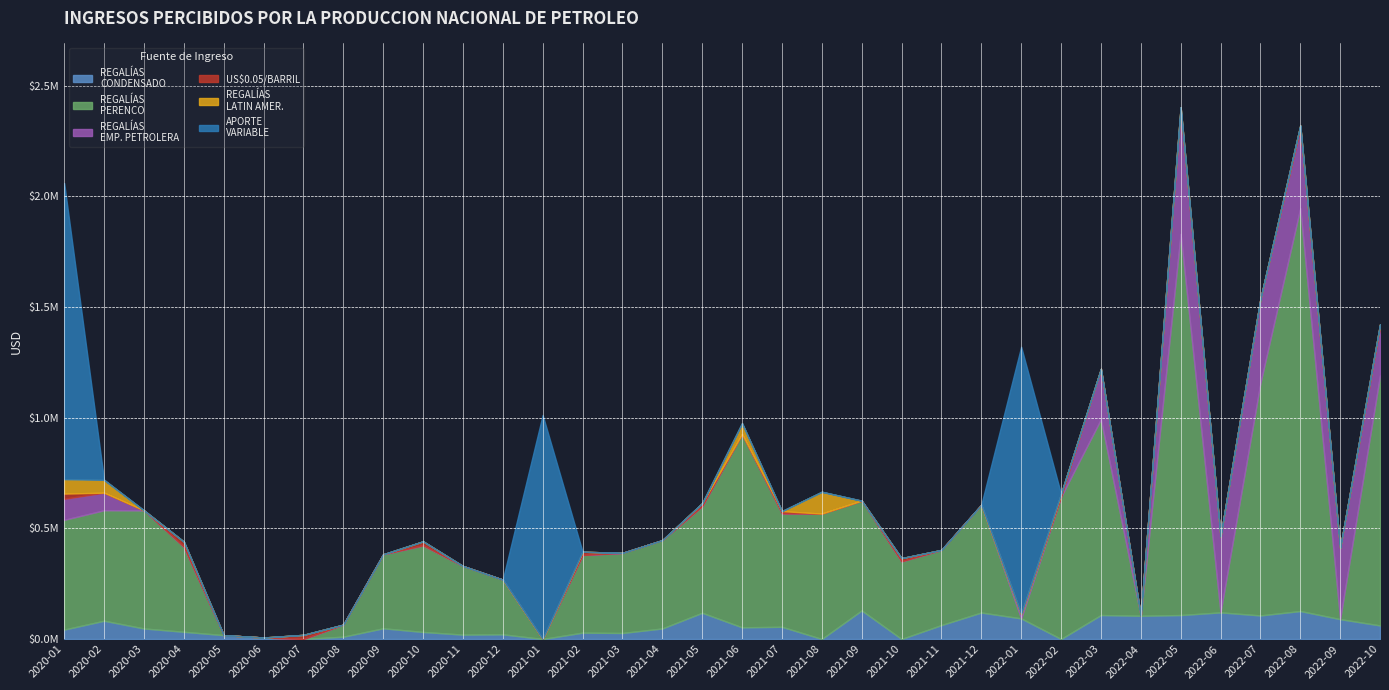

After their last crossing, which series has the higher values: APORTE VARIABLE (col_4) or REGALIAS EMPRESA PETROLERA (col_7)?

REGALIAS EMPRESA PETROLERA (col_7)